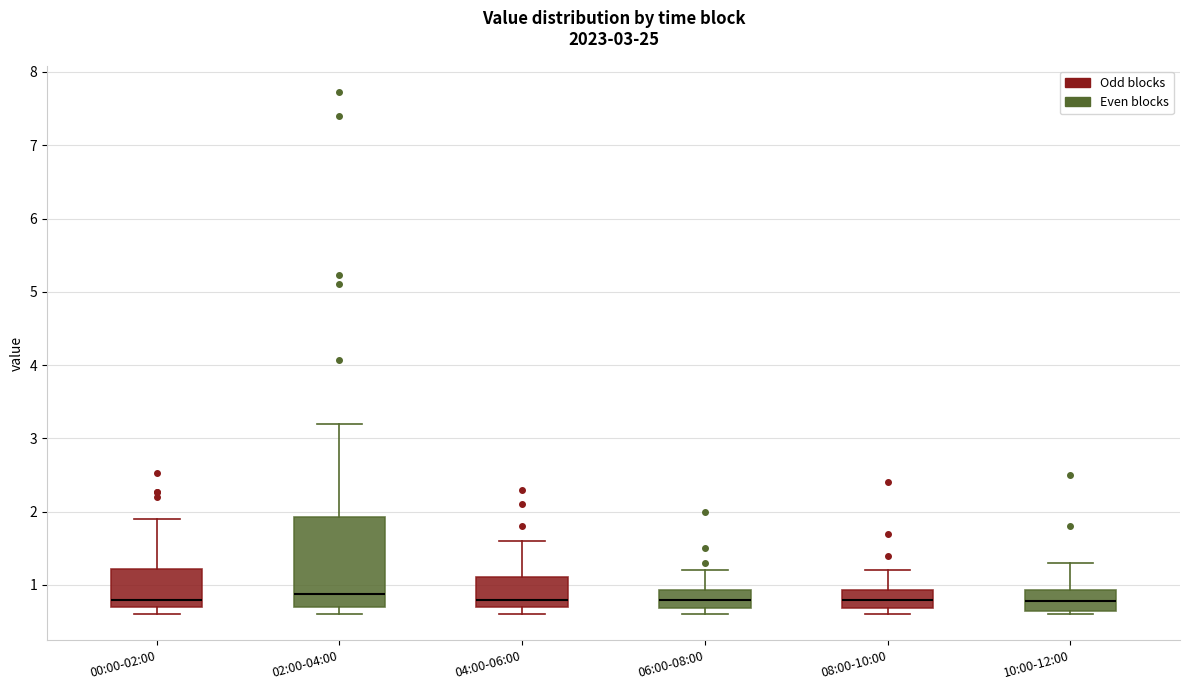

Reading left to right, read every box against the y-axis: the position of its median line, the range the box covers, and the ends of its whiskers. The values are not printed on the chart, so give them approximately, as read against the axis.

00:00-02:00: median 0.8, box 0.7 to 1.2, whiskers 0.6 to 1.9
02:00-04:00: median 0.9, box 0.7 to 1.9, whiskers 0.6 to 3.2
04:00-06:00: median 0.8, box 0.7 to 1.1, whiskers 0.6 to 1.6
06:00-08:00: median 0.8, box 0.7 to 0.9, whiskers 0.6 to 1.2
08:00-10:00: median 0.8, box 0.7 to 0.9, whiskers 0.6 to 1.2
10:00-12:00: median 0.8, box 0.7 to 0.9, whiskers 0.6 to 1.3